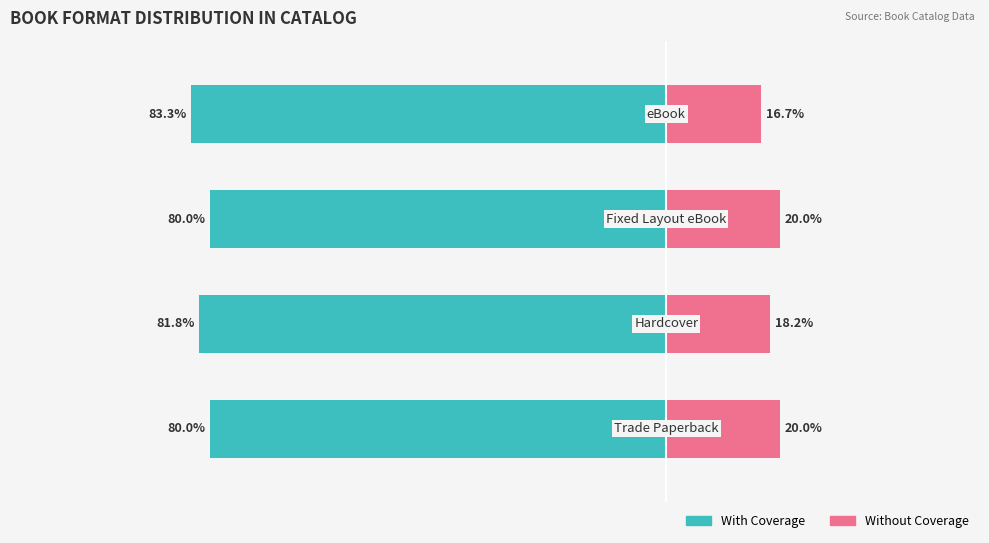

Reading left to right, extract all data points from this chart.

With Coverage: 0=-80.0	1=-81.8	2=-80.0	3=-83.3
Without Coverage: 0=20.0	1=18.2	2=20.0	3=16.7